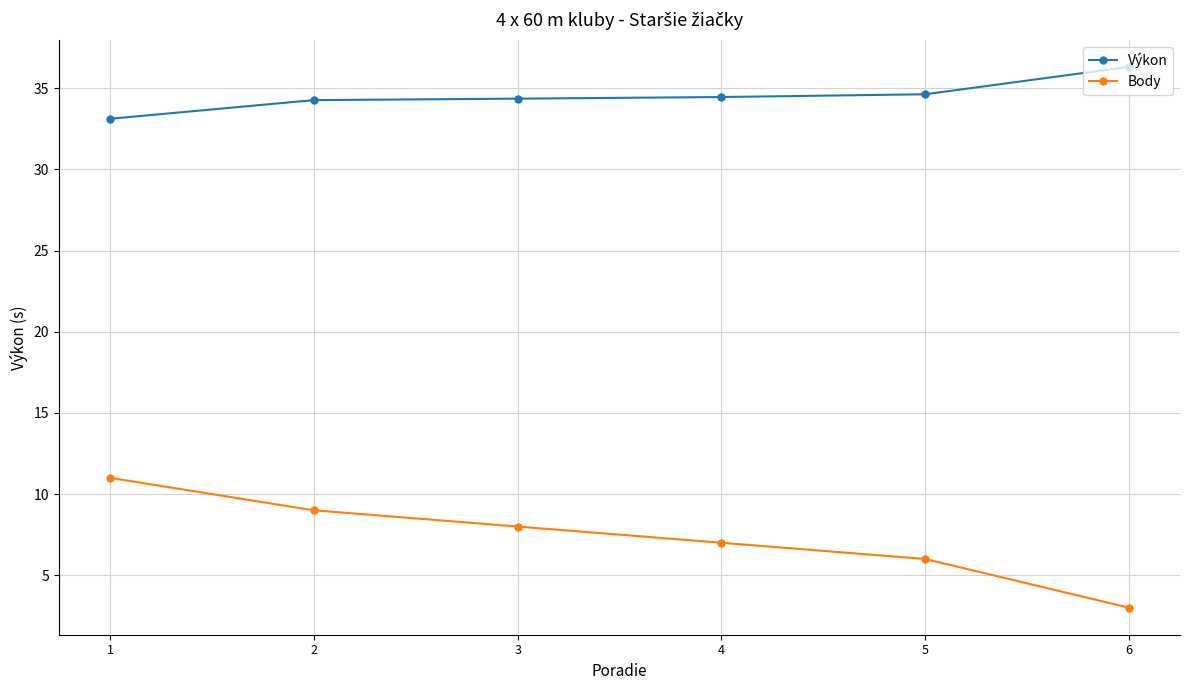

List the series in order of their overall mean, highest first.

Výkon, Body